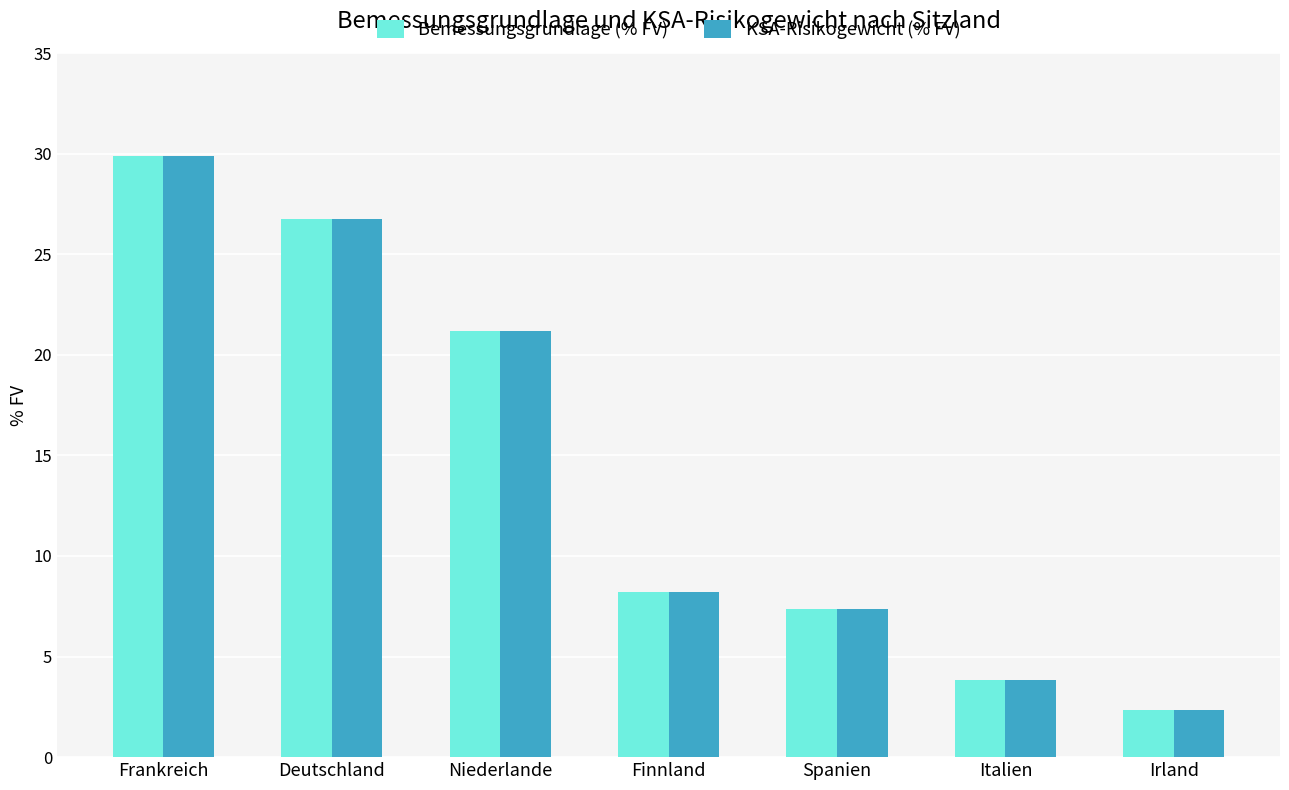

At which category is the sum across all series the highest?

Frankreich